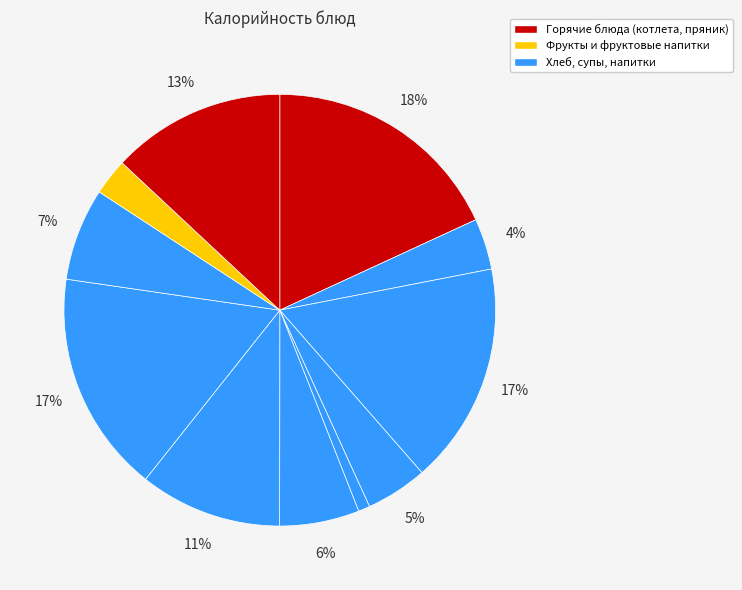

Is there any slice that represents more than half of the pie?

No